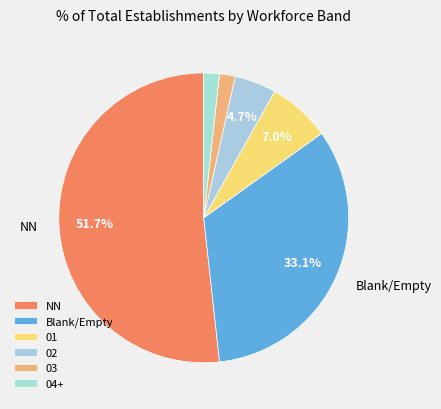

How many segments does this pie chart have?

6